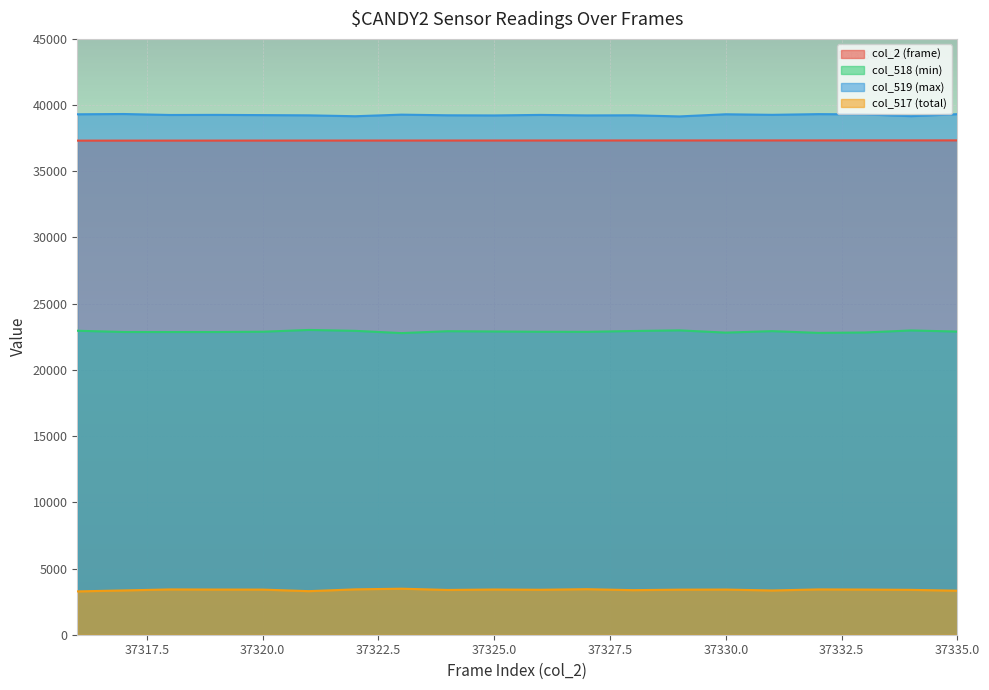

How many values in the col_518 (min) series exceed 22895?

9